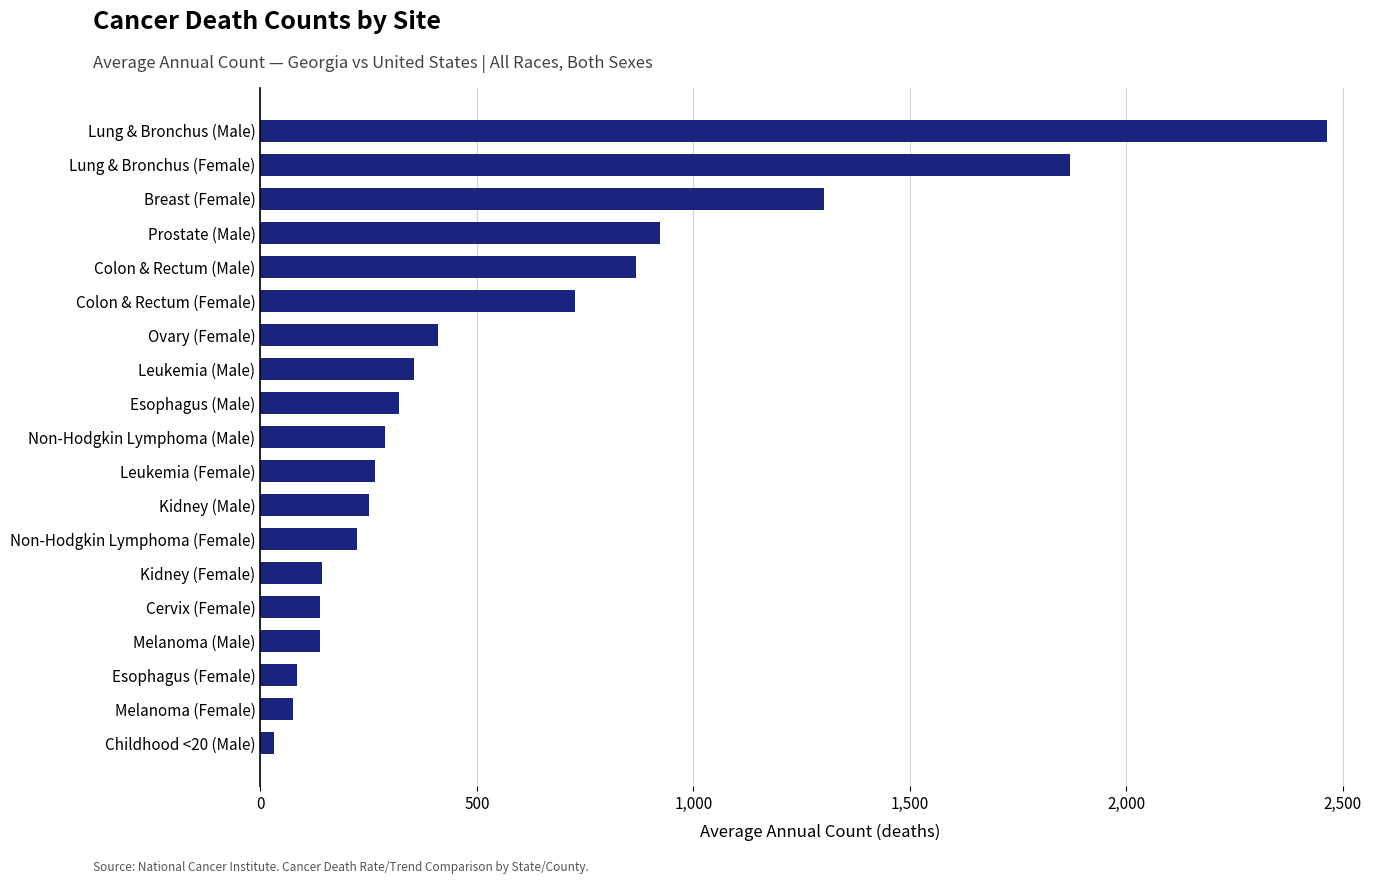

What is the average value?

572